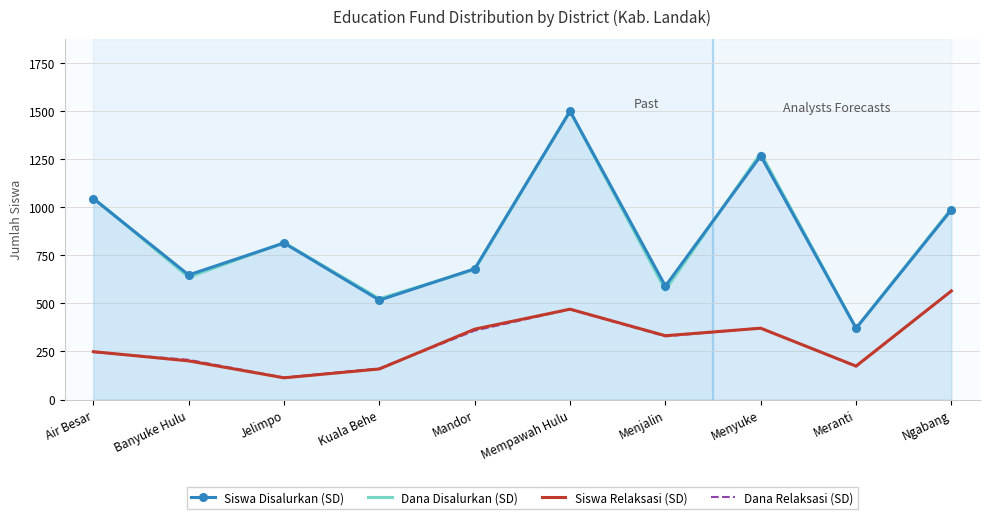

True or false: Siswa Disalurkan (SD) and Dana Relaksasi (SD) intersect in this chart.

False